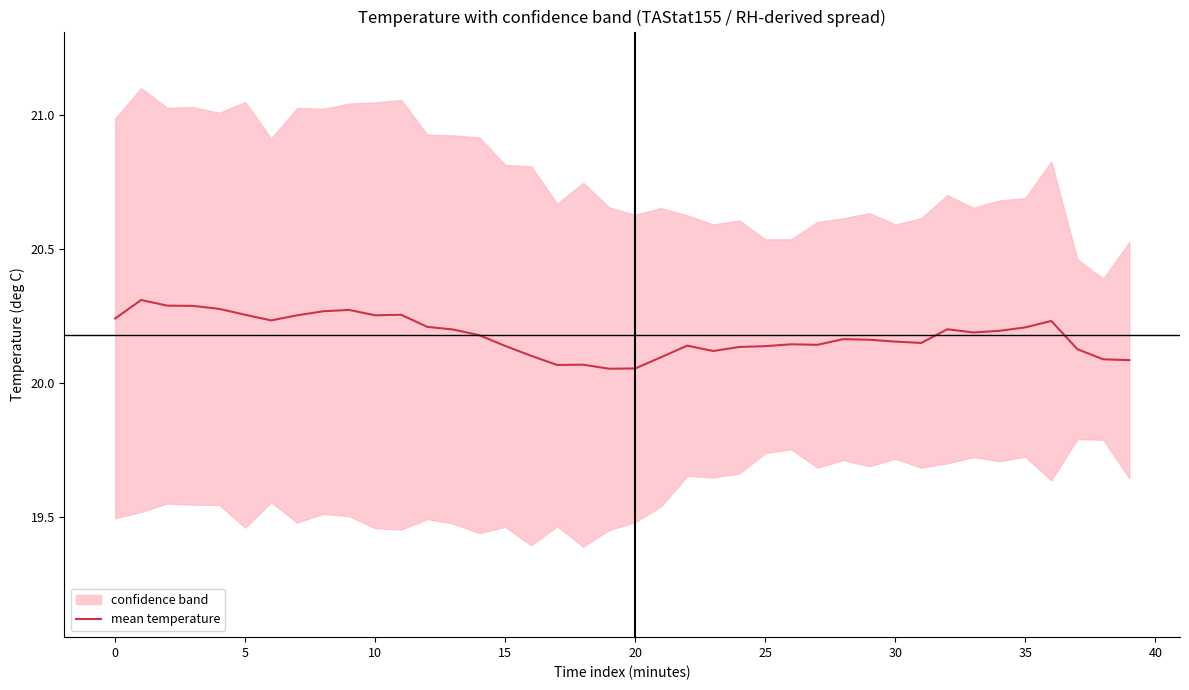

What is the average value?

20.2